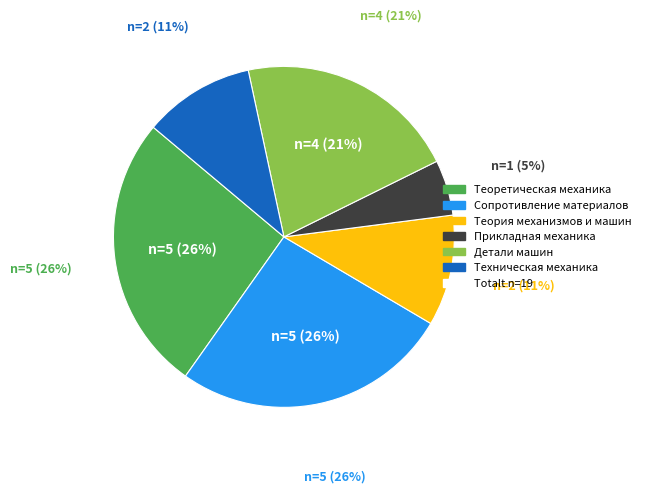

What is the change in value from Теоретическая механика to Техническая механика?

-3